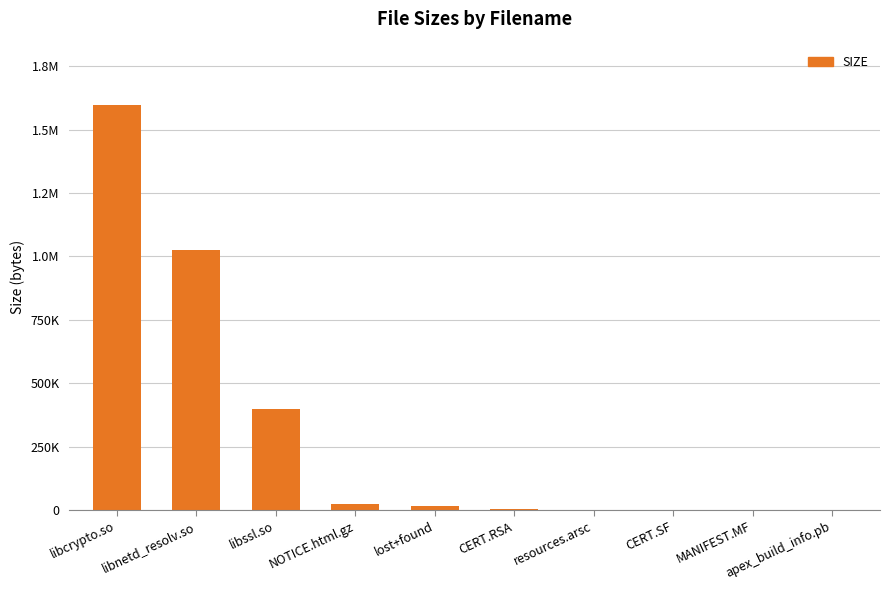

What is the value of the 6th bar from the left?

2322